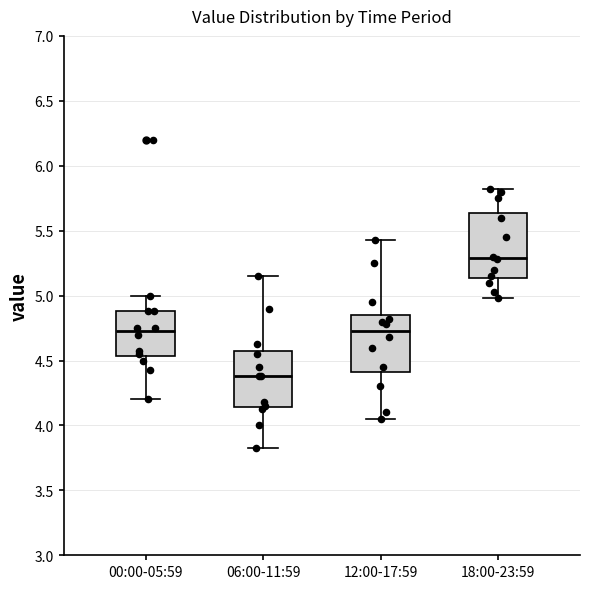

Comparing the boxes themselves (not the whiskers), which one is the tallest?

18:00-23:59